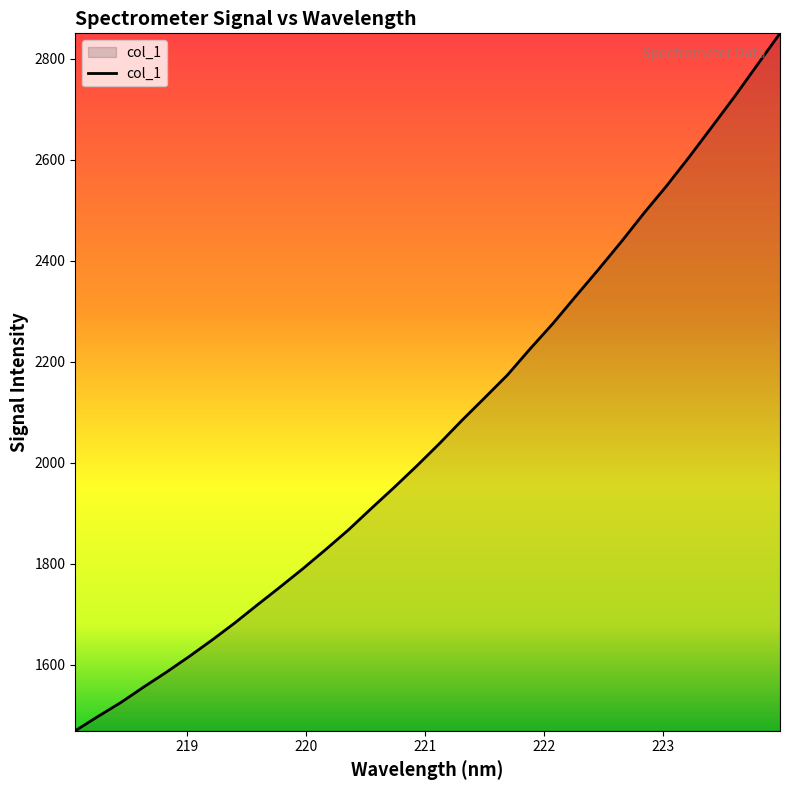

What is the difference between the maximum and minimum values?

1381.0